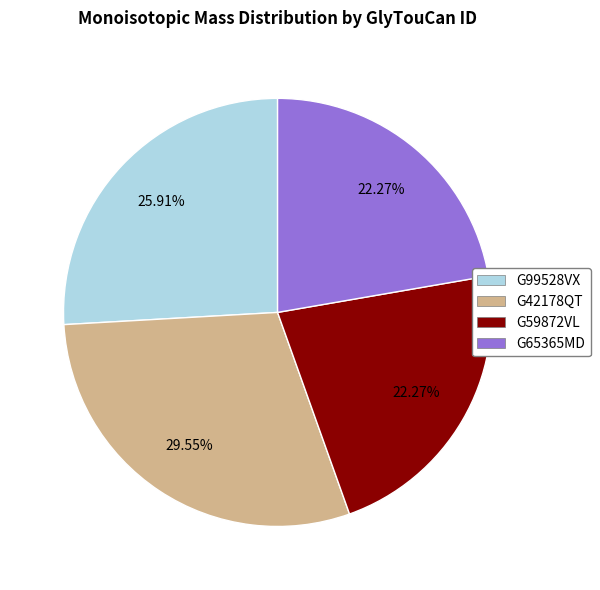

Is G65365MD the majority of the pie?

No